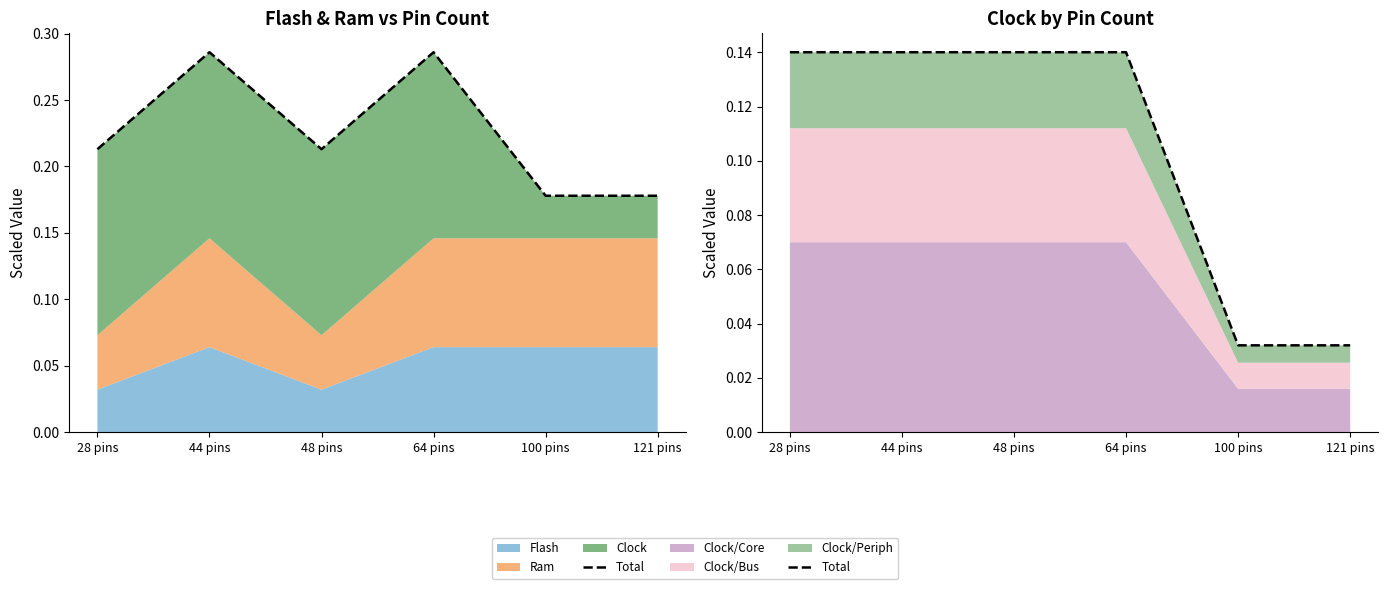

Count the values in the range 0 to 1.

6